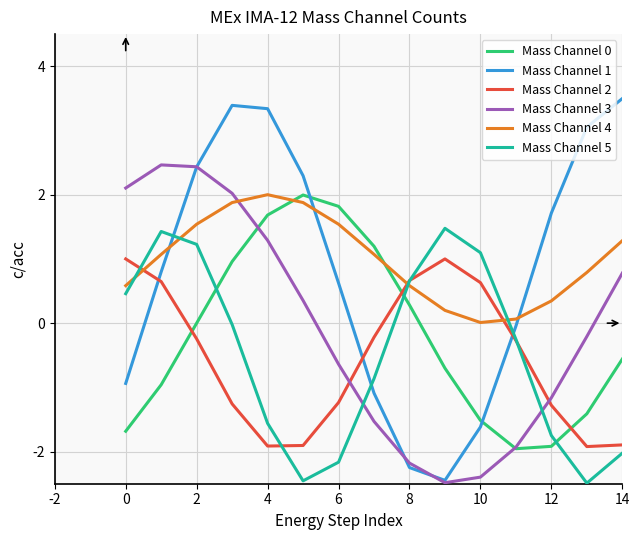

Which series has the widest spread of values?

Mass Channel 1